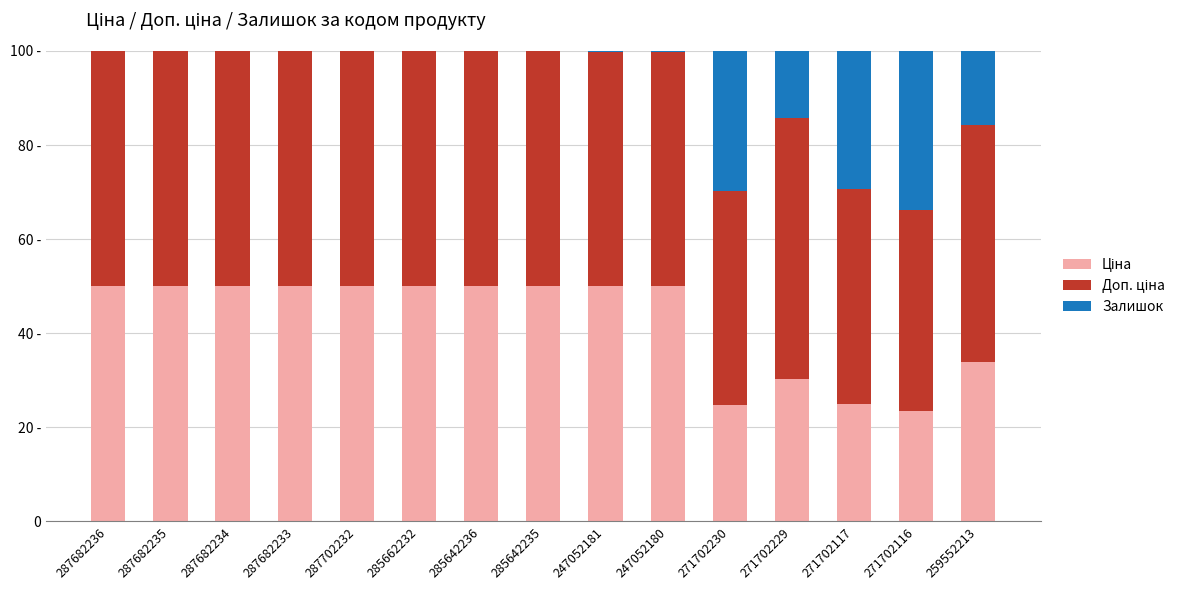

The value of Залишок at 285642236 is 0.0. True or false?

False